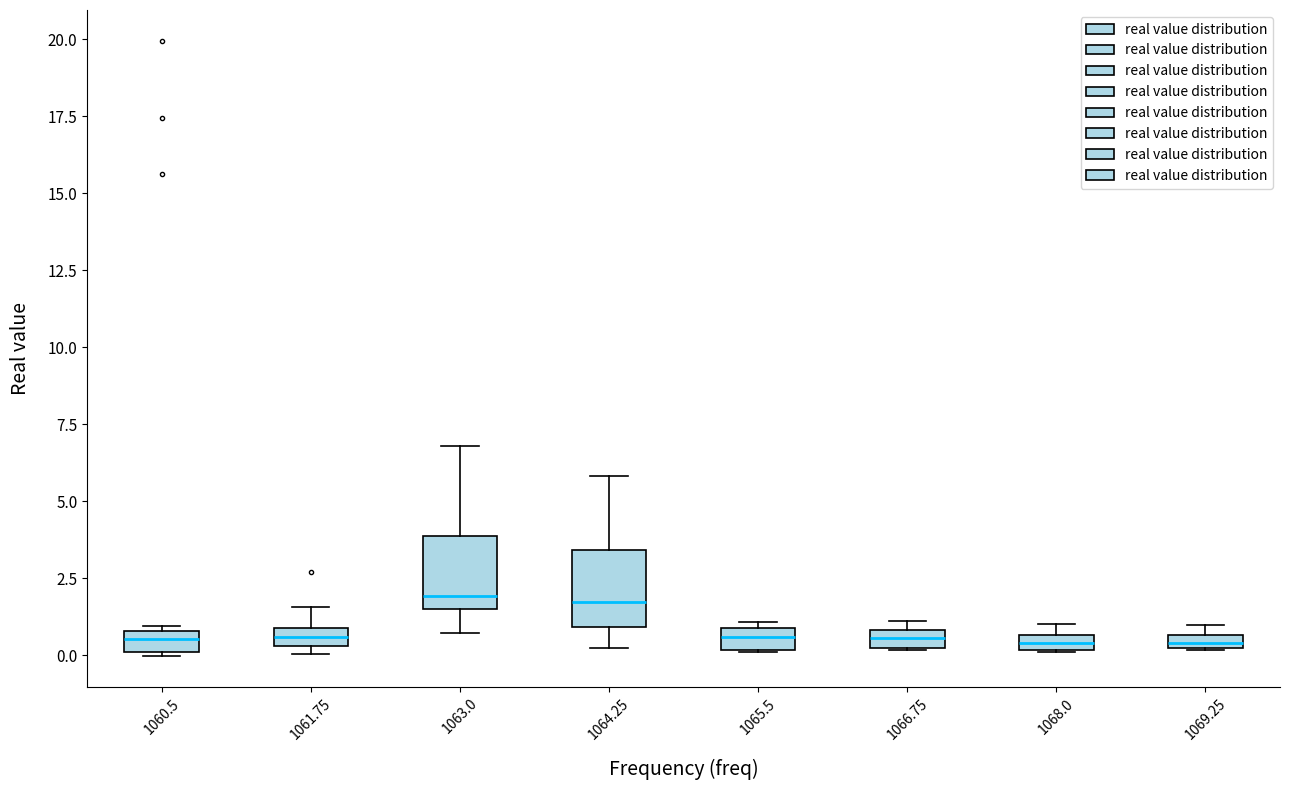

Where does the upper whisker of the box at x = 1061.75 end on the y-axis? The values are not printed on the chart, so give them approximately, as read against the axis.

1.5